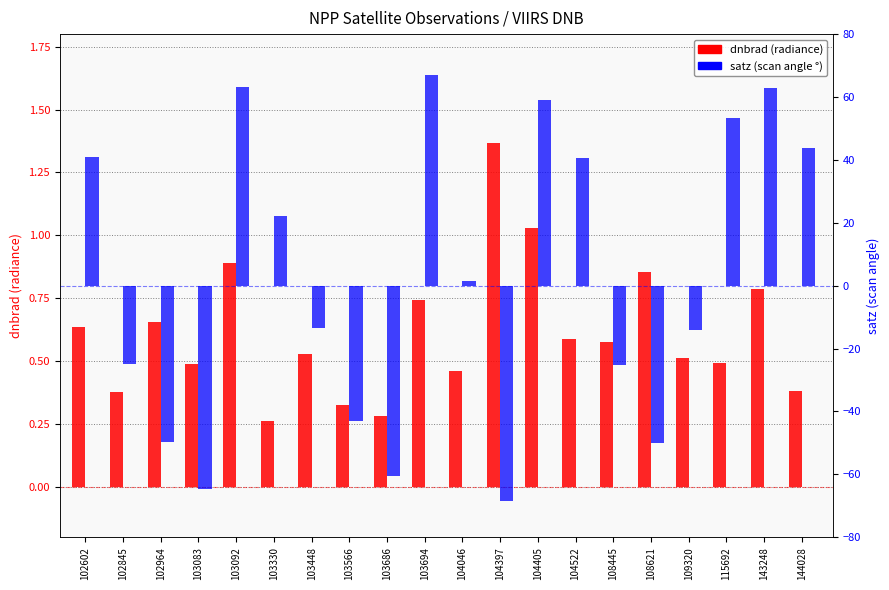

List the labels in order of dnbrad value, largest first.

104397, 104405, 103092, 108621, 143248, 103694, 102964, 102602, 104522, 108445, 103448, 109320, 115692, 103083, 104046, 144028, 102845, 103566, 103686, 103330